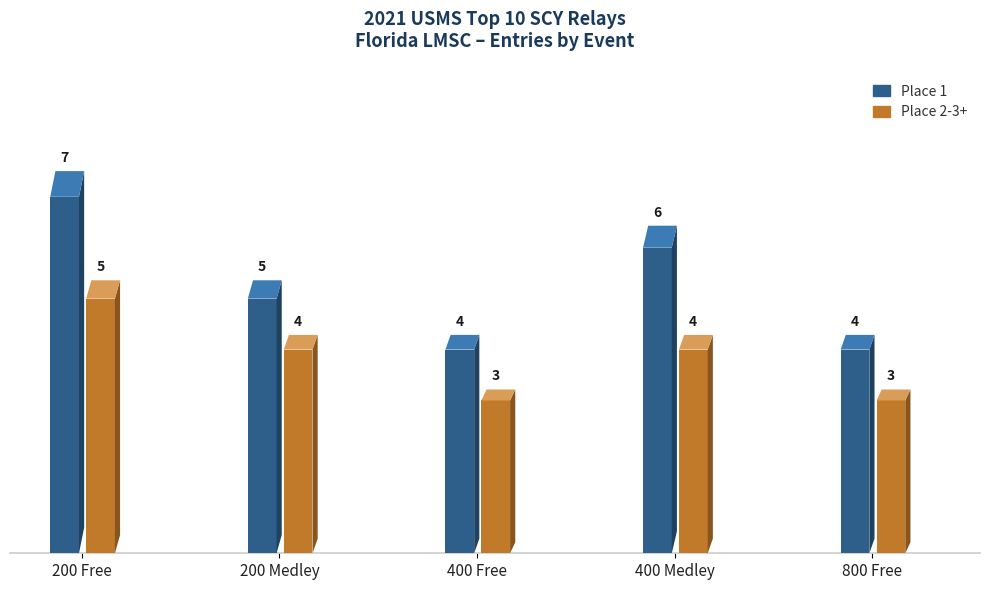

Which category has the lowest value in the Place 1 series?

400 Free